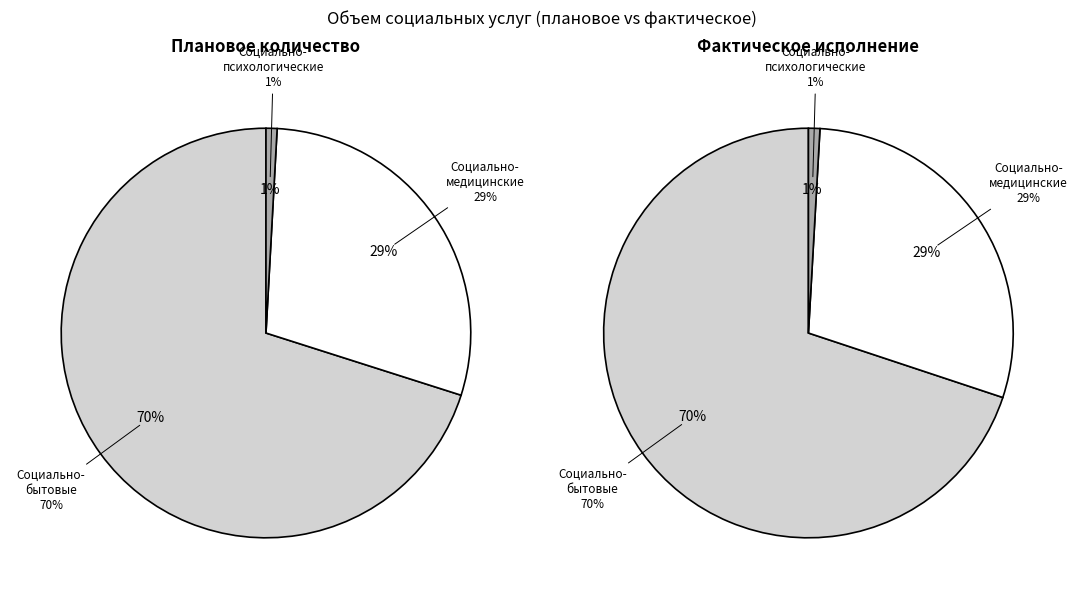

The Социально-психологические услуги slice represents 1% of the pie. True or false?

True